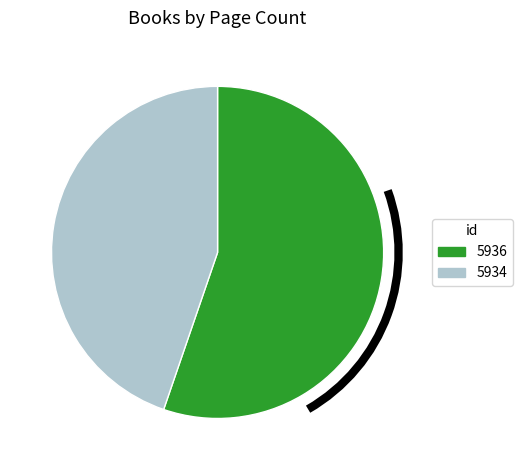

Is there any slice that represents more than half of the pie?

Yes